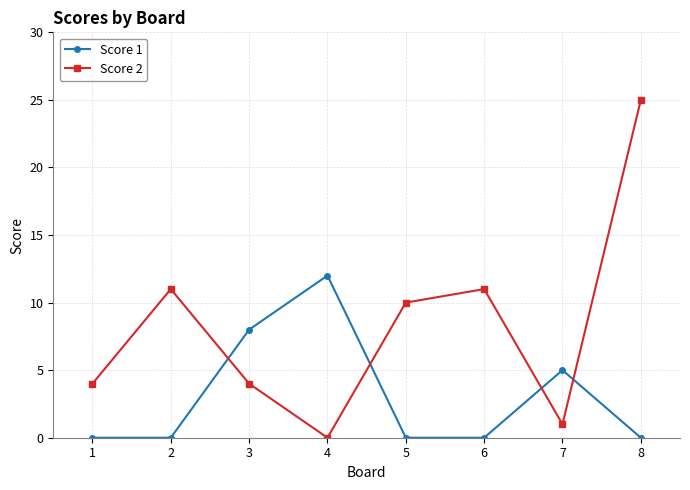

What is the highest value of the Score 2 series?

25